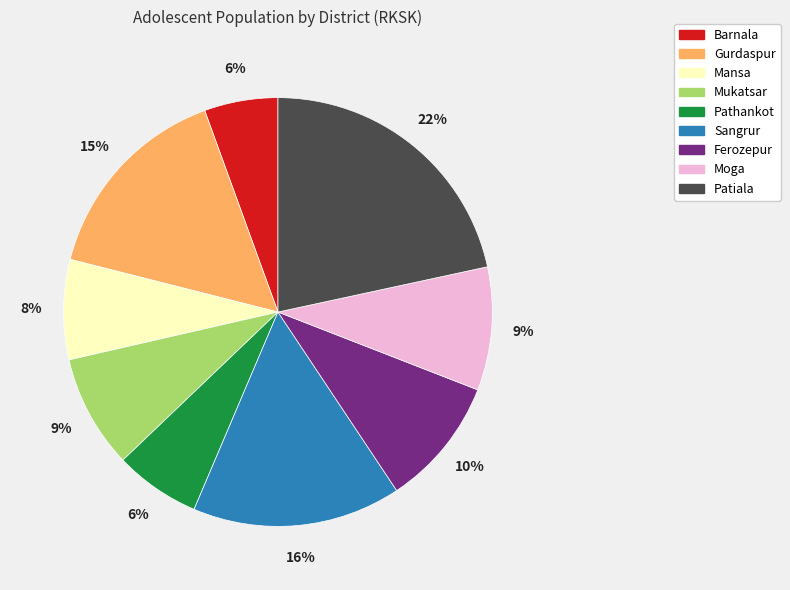

True or false: Ferozepur accounts for 1% of the total.

False